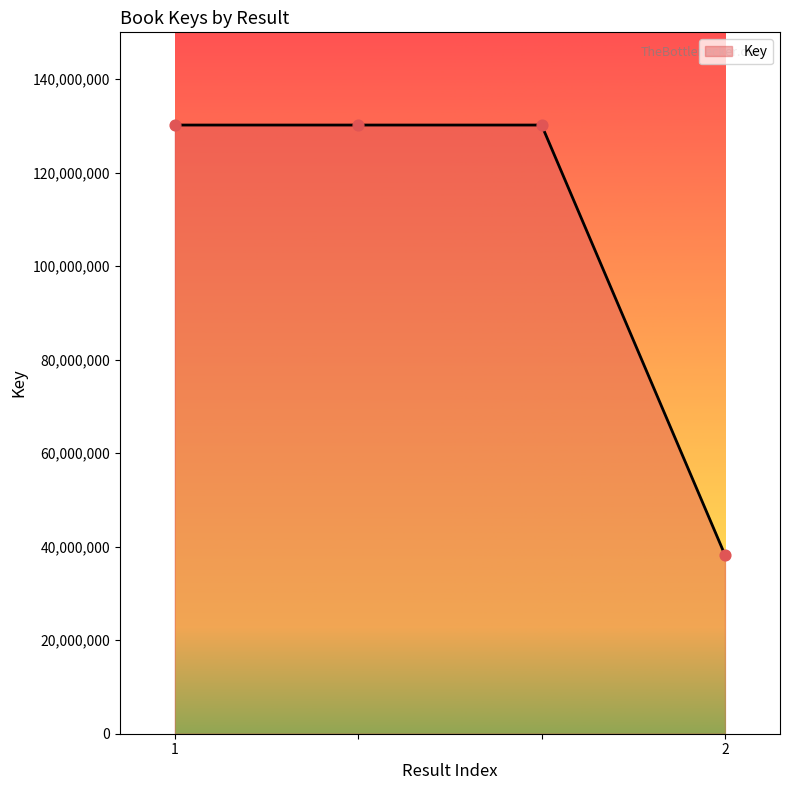

True or false: the data has more than 1 interior local peaks.

False